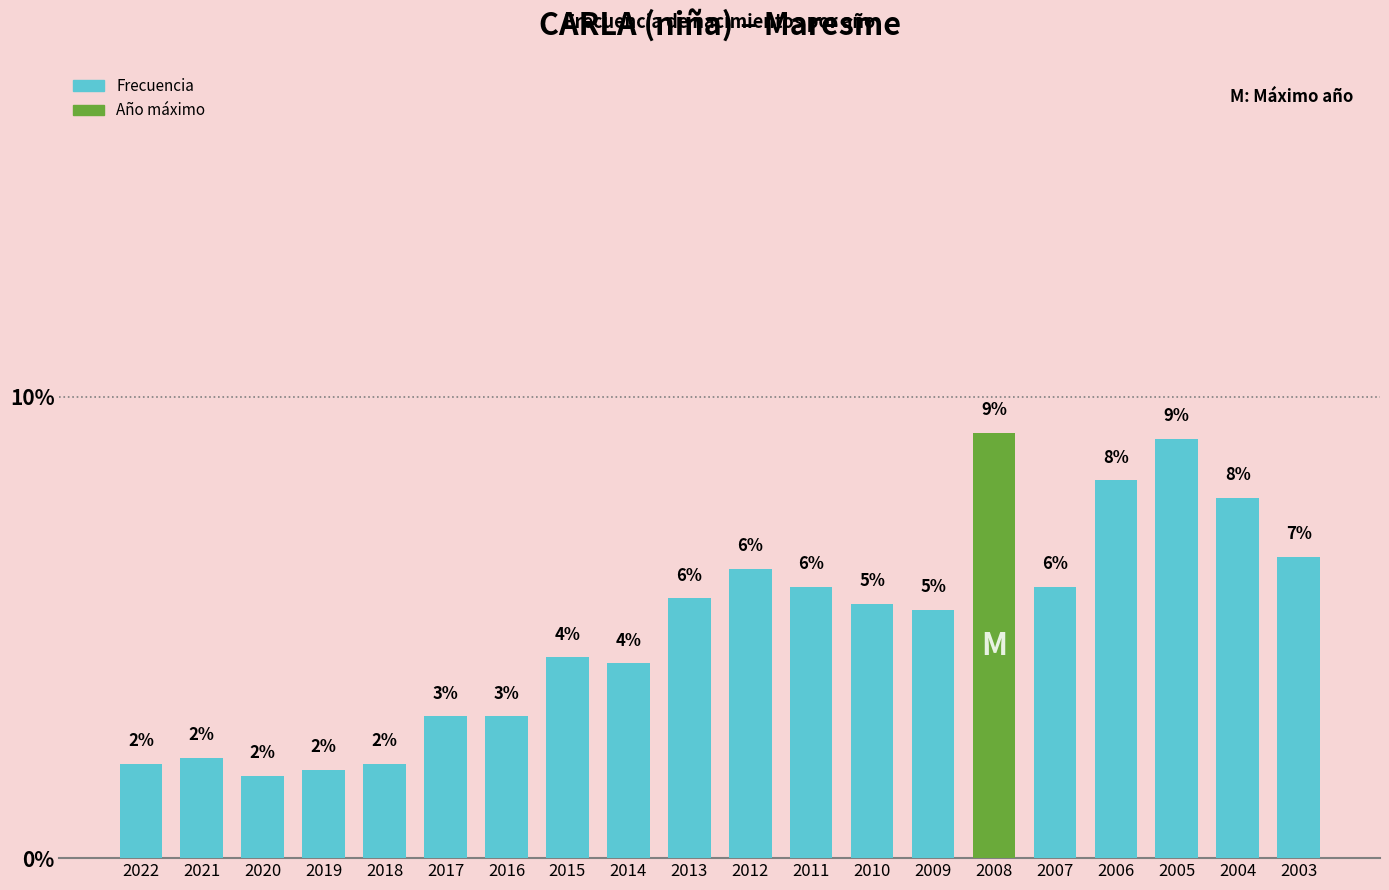

What is the sum of all values?

1.0